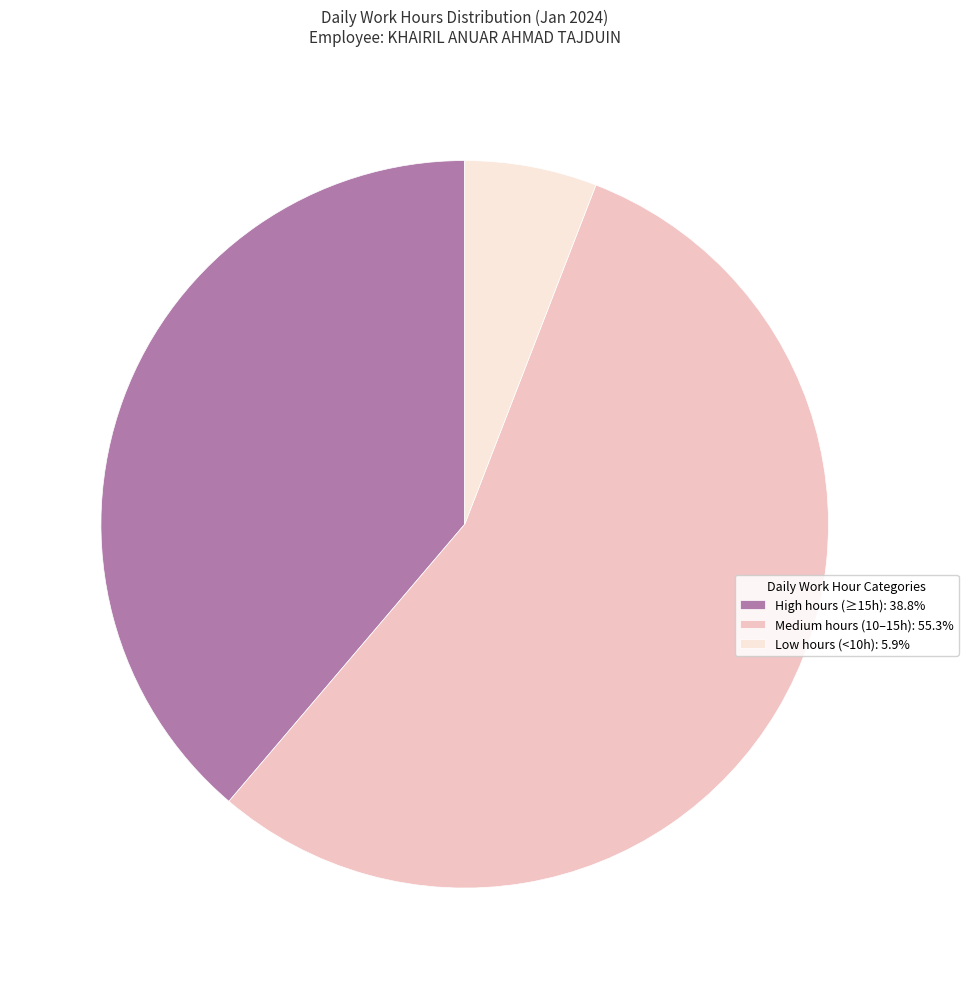

Is the sum of High hours (≥15h): 38.8% and Medium hours (10–15h): 55.3% greater than half?

Yes